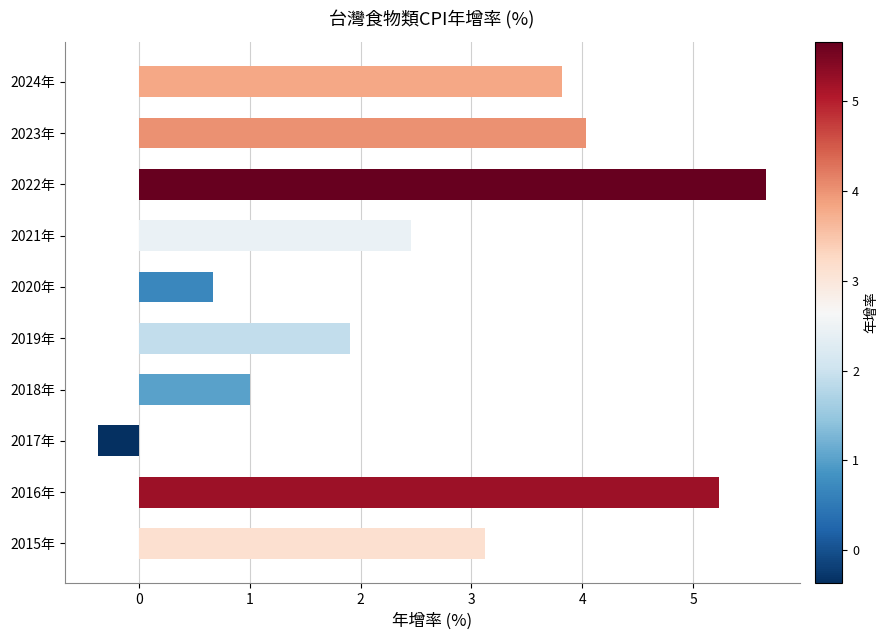

The value at 2017年 is -0.4. True or false?

True